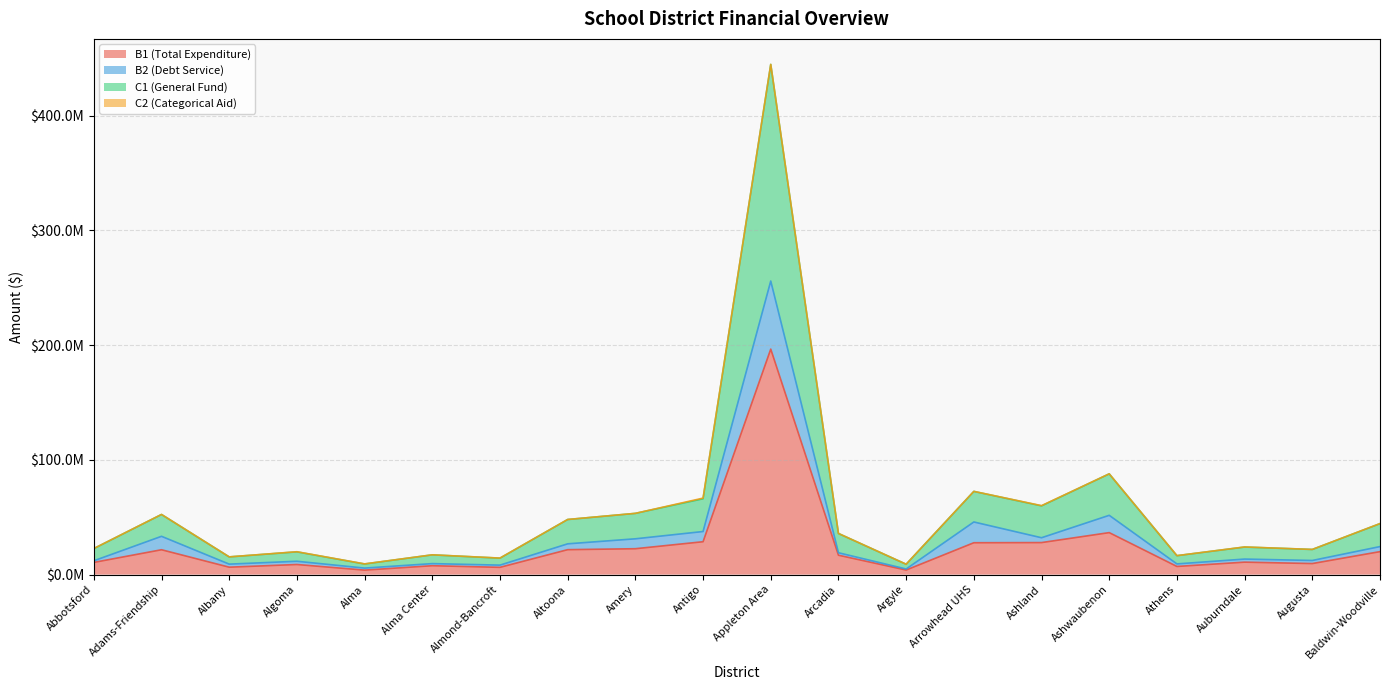

True or false: B2 (Debt Service) and C1 (General Fund) intersect in this chart.

False